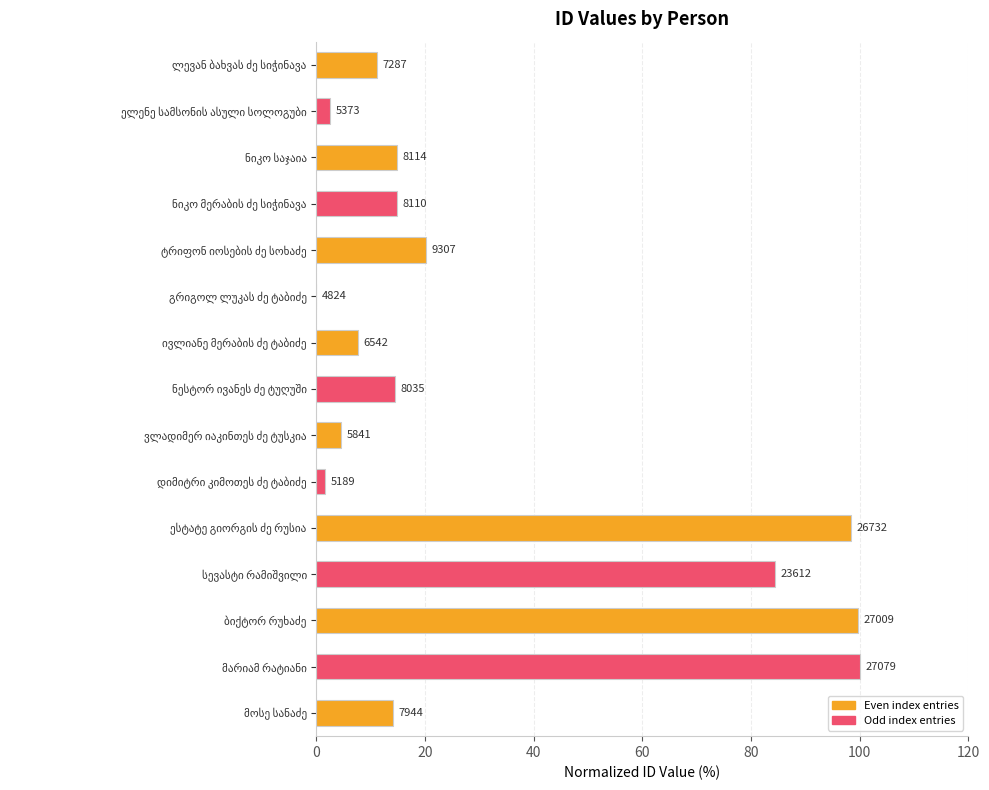

Are the bars horizontal?

Yes